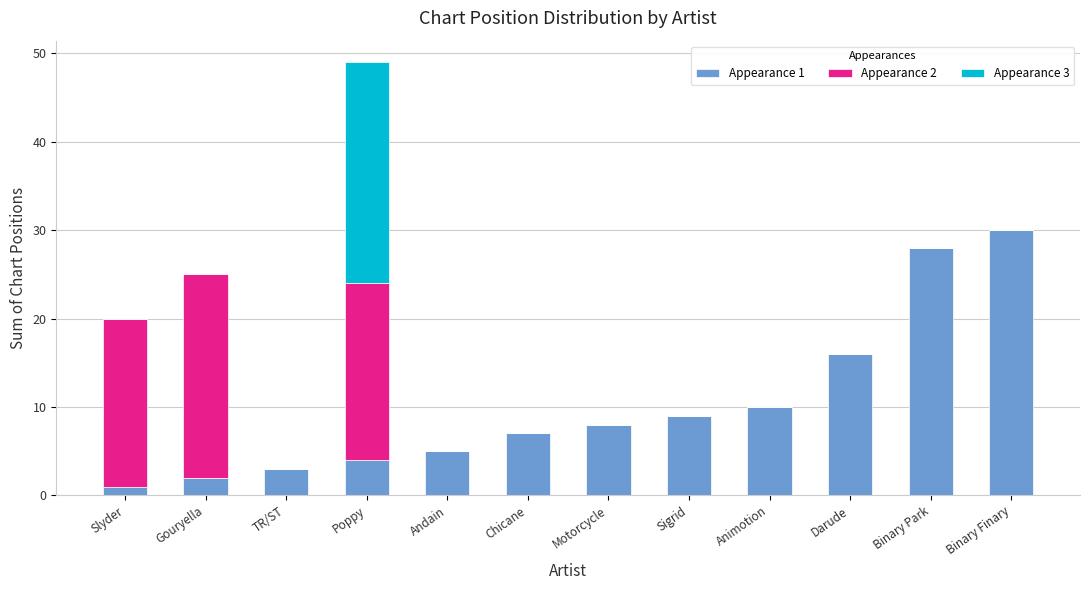

What is the total value across all series at Sigrid?

9